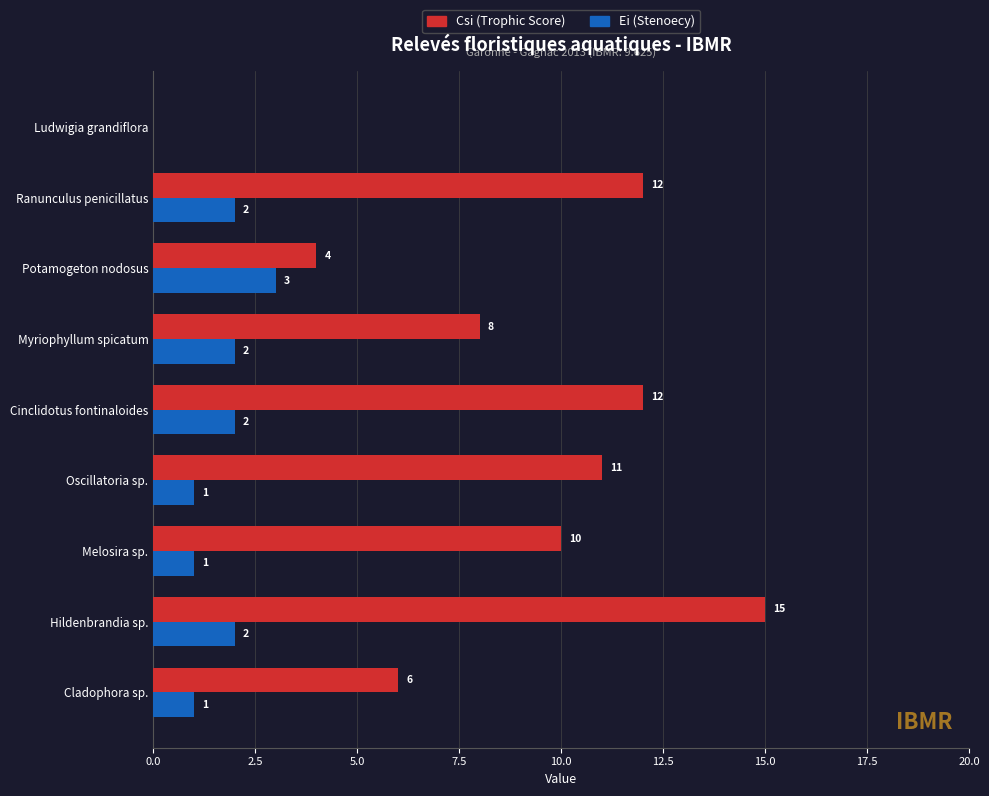

The value of Ei (Stenoecy) at Cladophora sp. is 2. True or false?

False